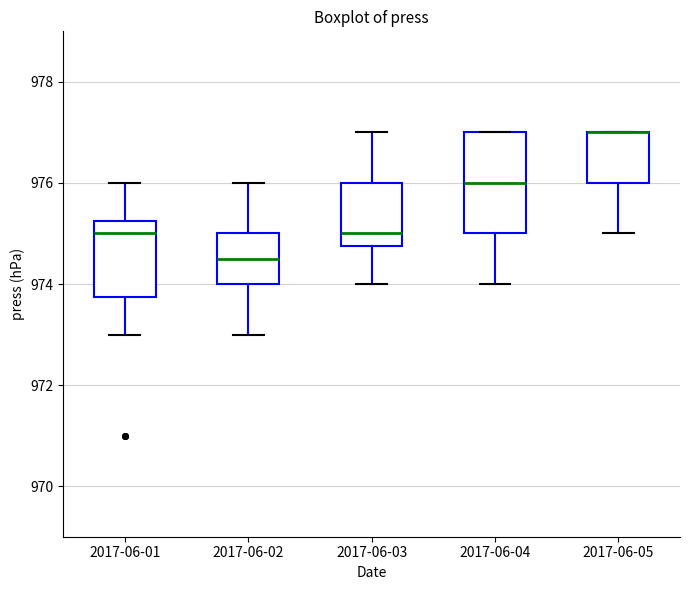

Reading left to right, transcribe this box plot: for each box, give where its median line is, the range the box spans, and where its two whiskers end, as read against the y-axis. The values are not printed on the chart, so give them approximately, as read against the axis.

2017-06-01: median 975.0, box 973.8 to 975.2, whiskers 973.0 to 976.0
2017-06-02: median 974.6, box 974.0 to 975.0, whiskers 973.0 to 976.0
2017-06-03: median 975.0, box 974.8 to 976.0, whiskers 974.0 to 977.0
2017-06-04: median 976.0, box 975.0 to 977.0, whiskers 974.0 to 977.0
2017-06-05: median 977.0 (drawn on the box's upper edge), box 976.0 to 977.0, whiskers 975.0 to 977.0